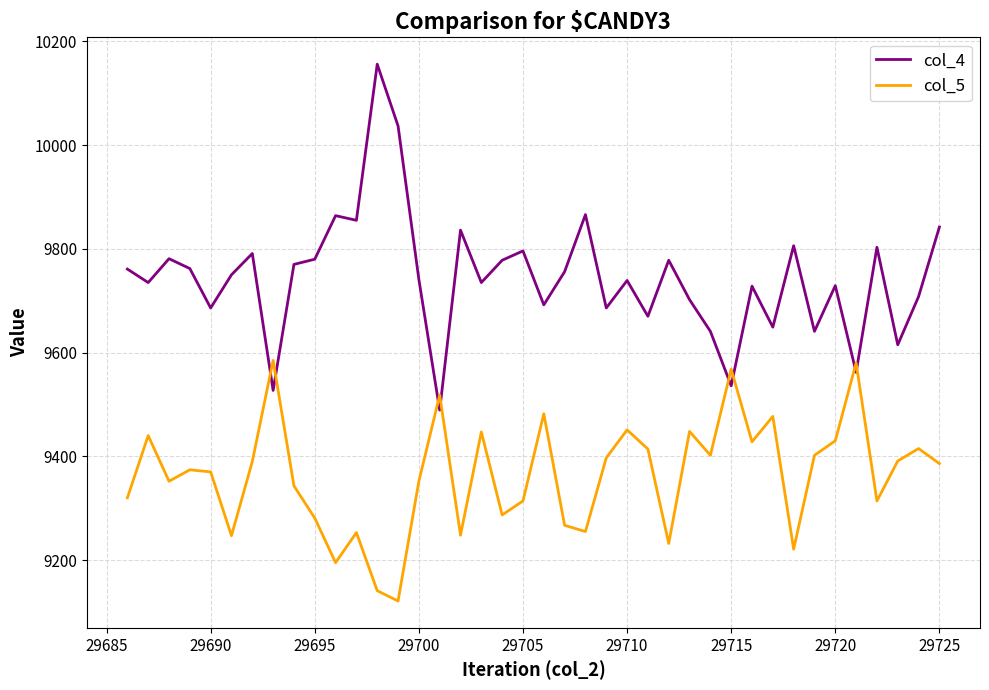

How many categories are shown in the chart?

40